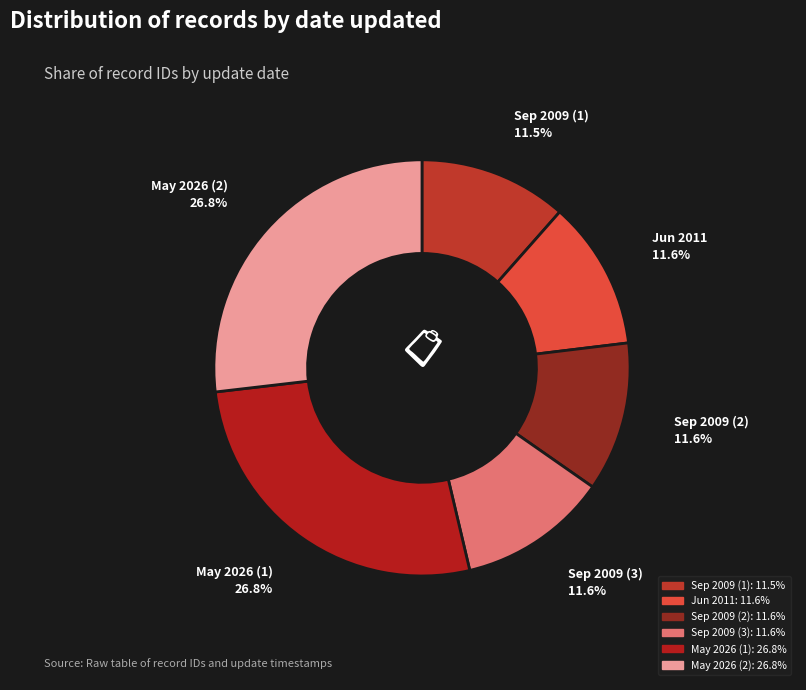

To the nearest percent, what is the average slice percentage?

17%